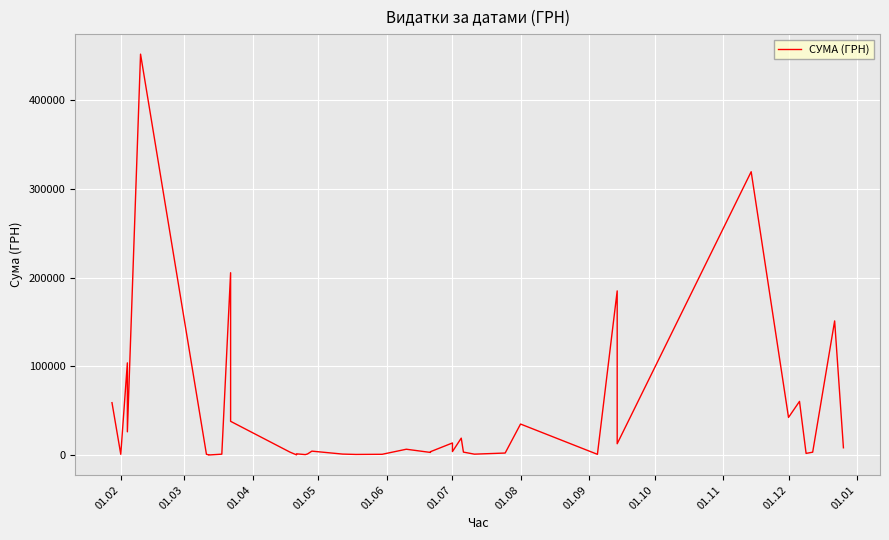

Does the chart display data point markers on the line(s)?

No